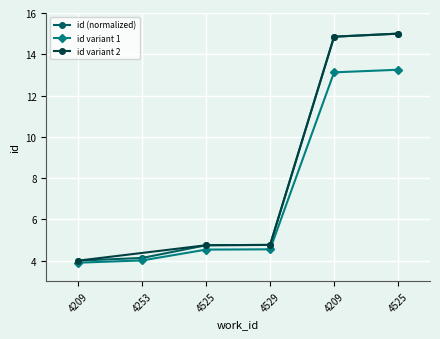

What is the smallest value displayed?

4.0